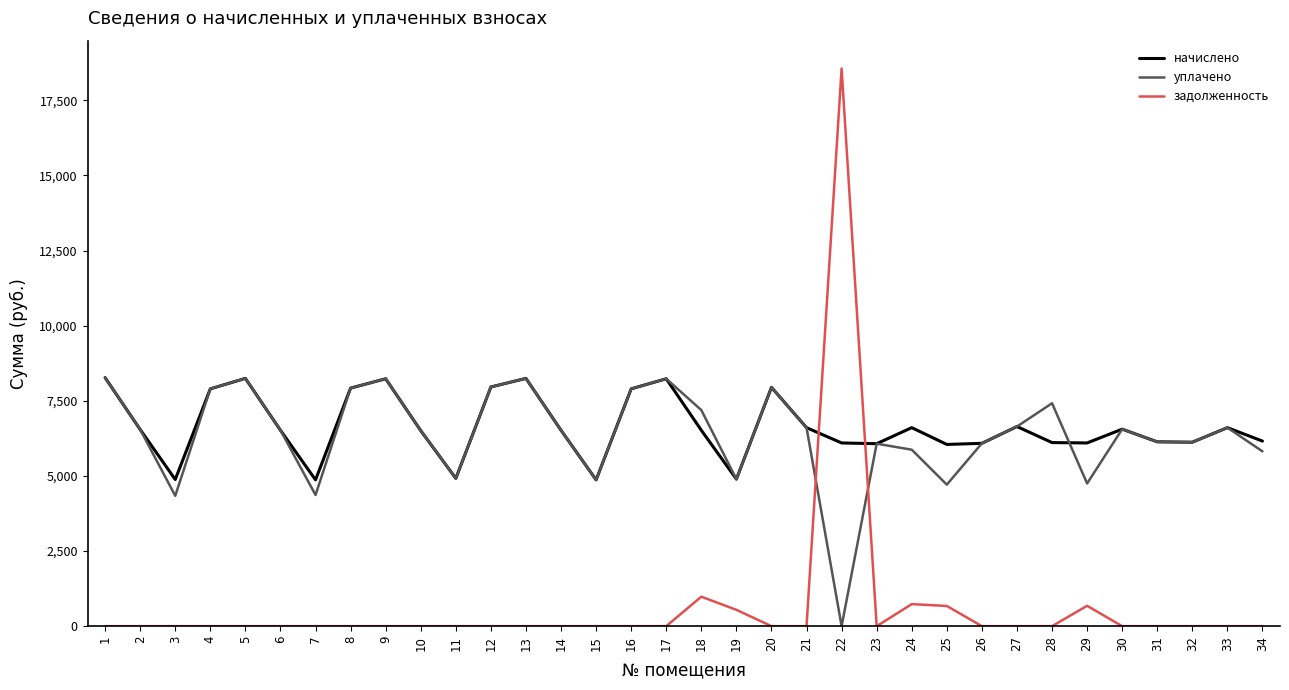

What is the maximum value shown in the chart?

18559.8